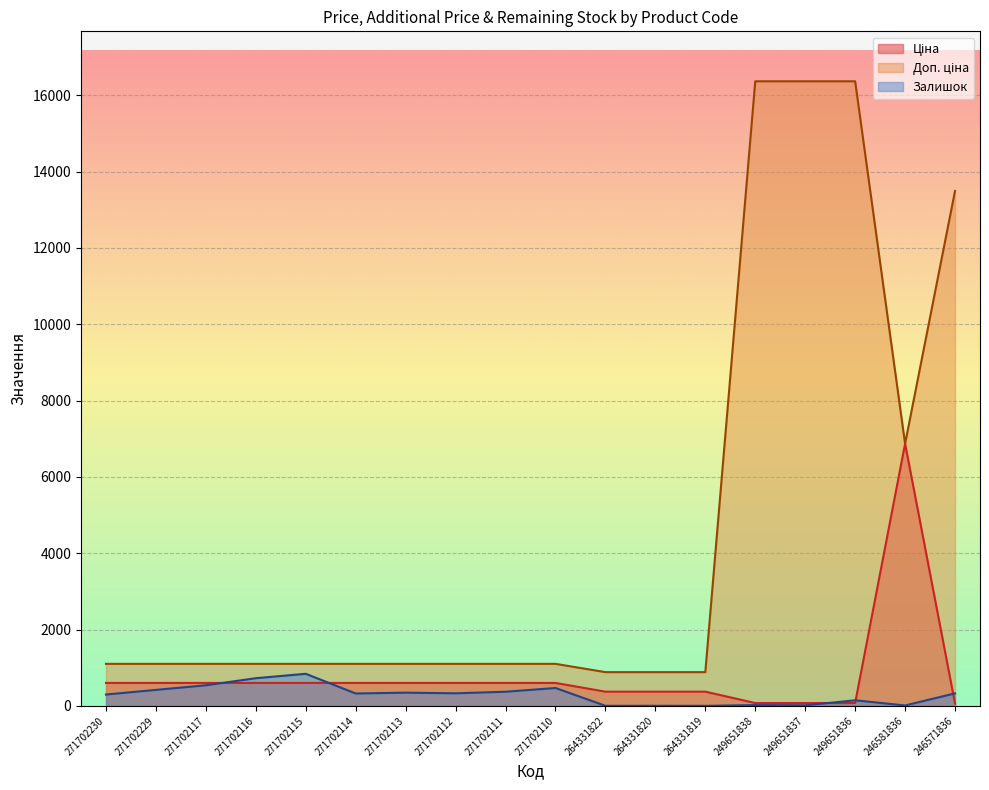

The Залишок series shows 132.9 at 271702110. True or false?

False